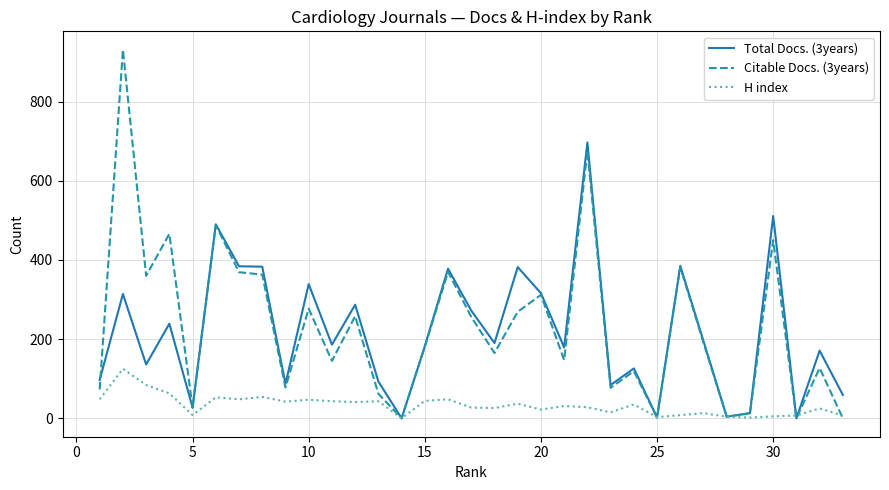

What is the greatest value displayed?

931